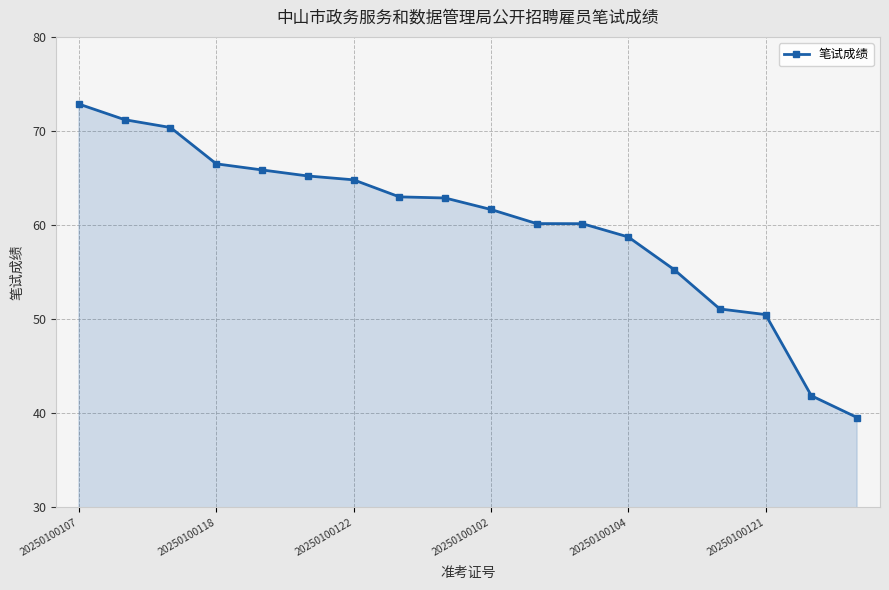

How many data points are less than 62?

9